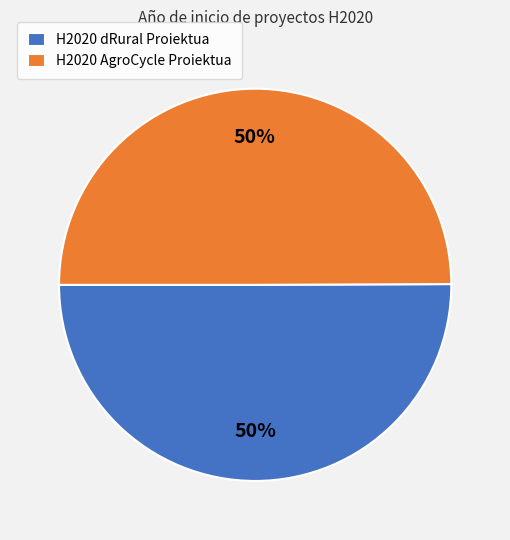

To the nearest percent, what portion does H2020 AgroCycle Proiektua represent?

50%